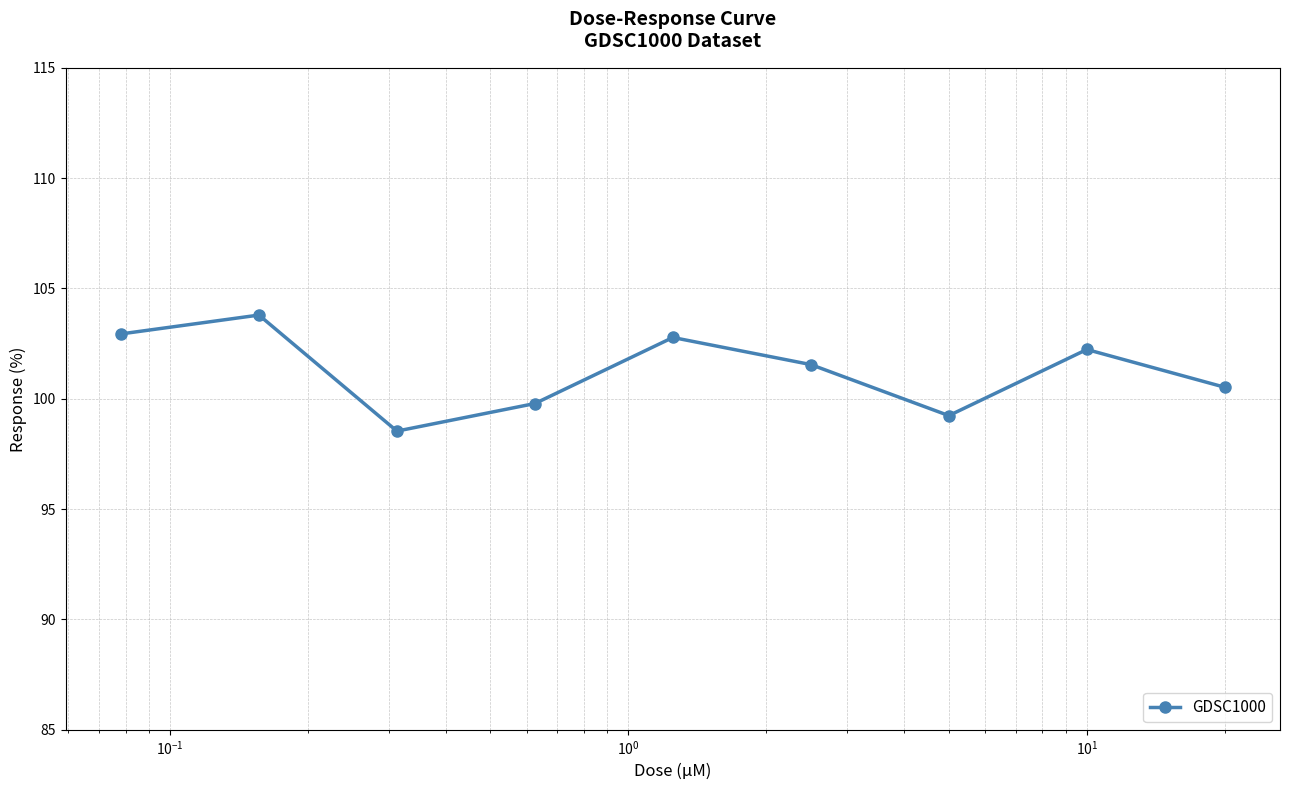

What is the average value?

101.3